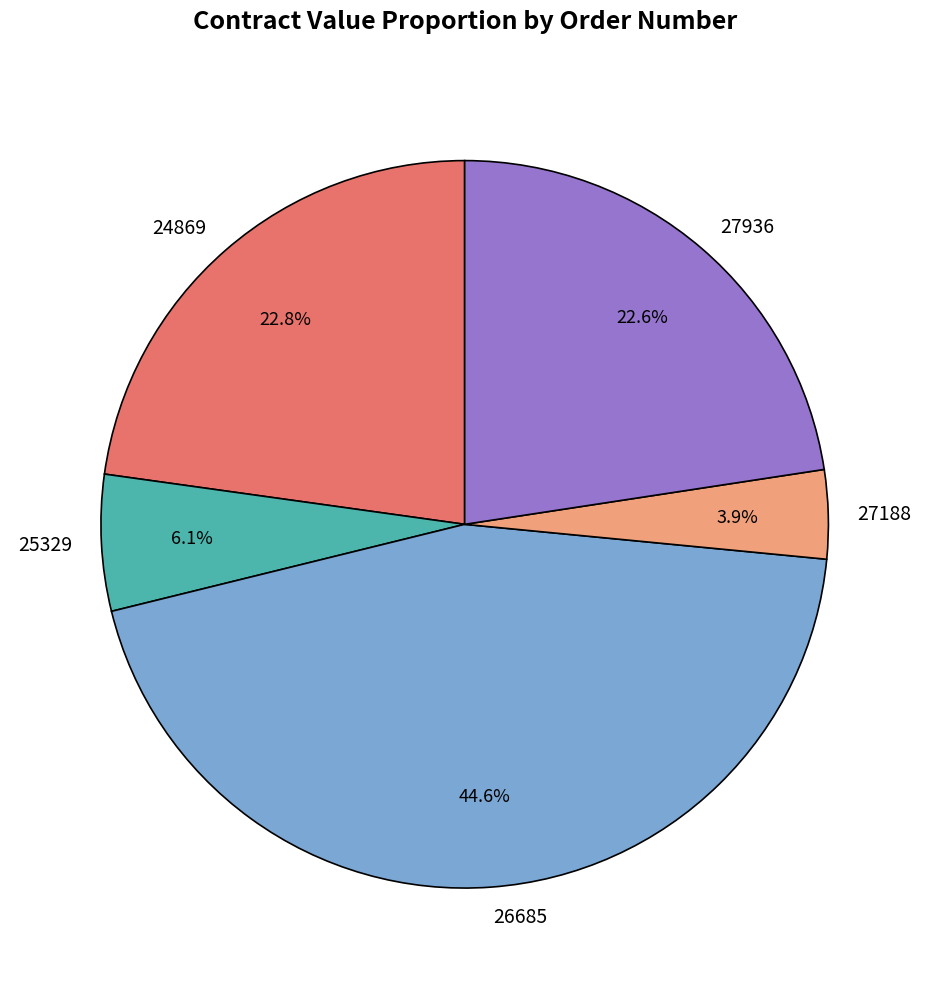

Count the number of slices in the pie.

5